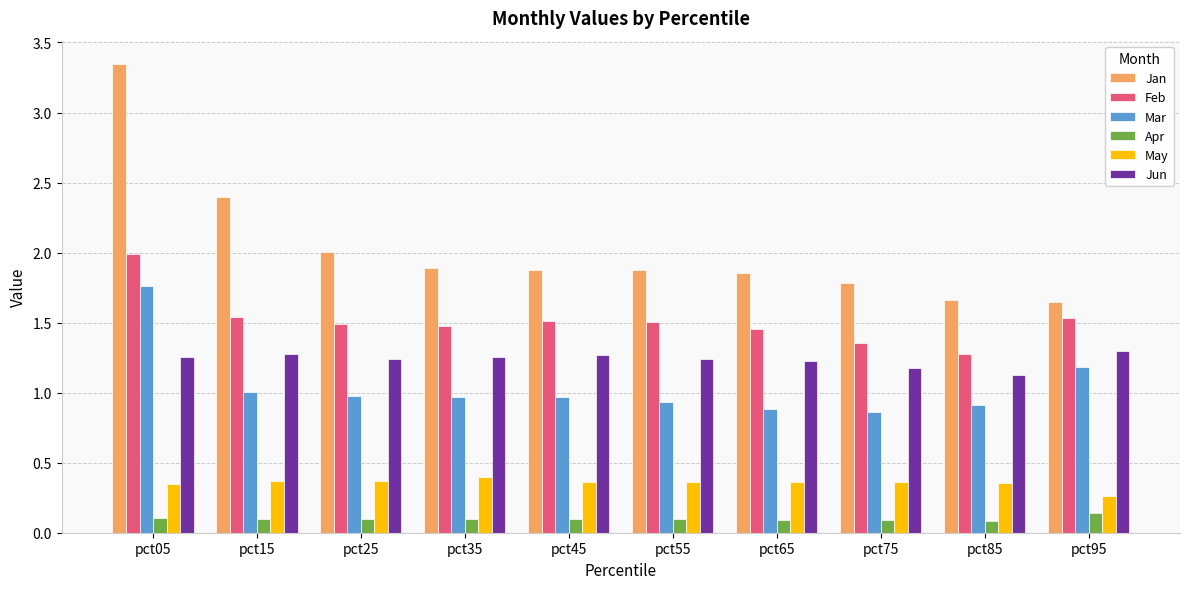

List the series in order of their peak value, highest first.

Jan, Feb, Mar, Jun, May, Apr